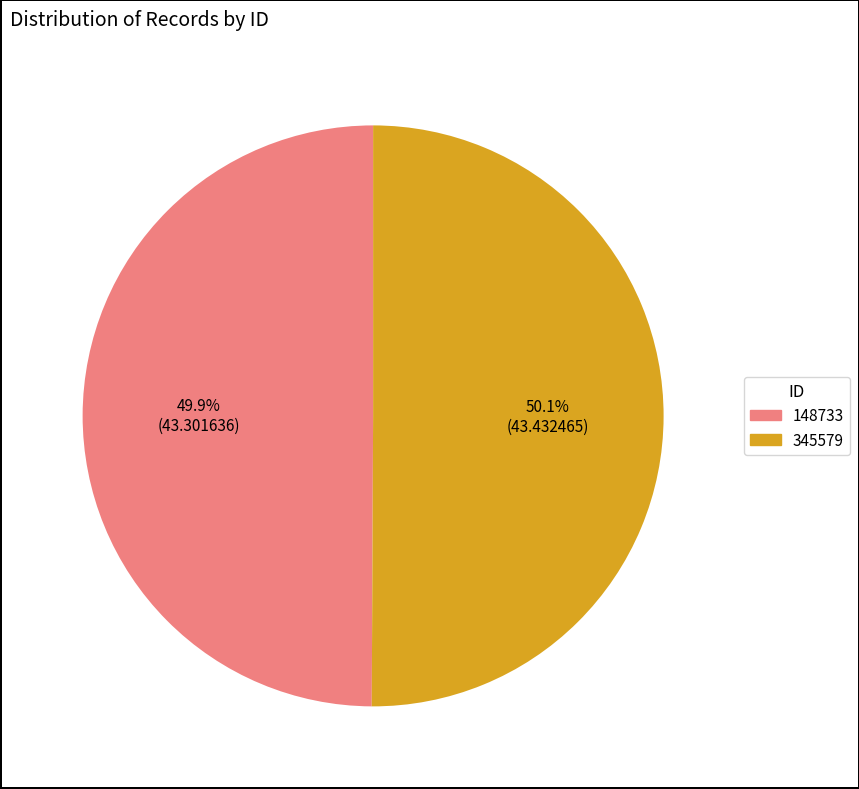

To the nearest percent, what is the average slice percentage?

50%